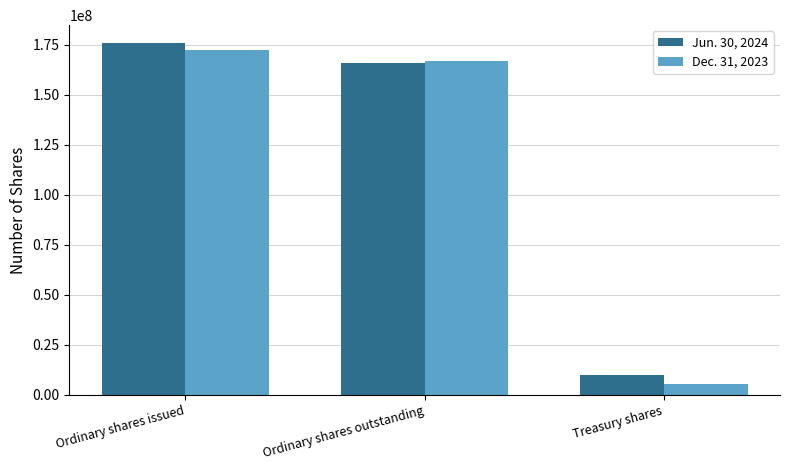

What position from the right is Ordinary shares issued?

3